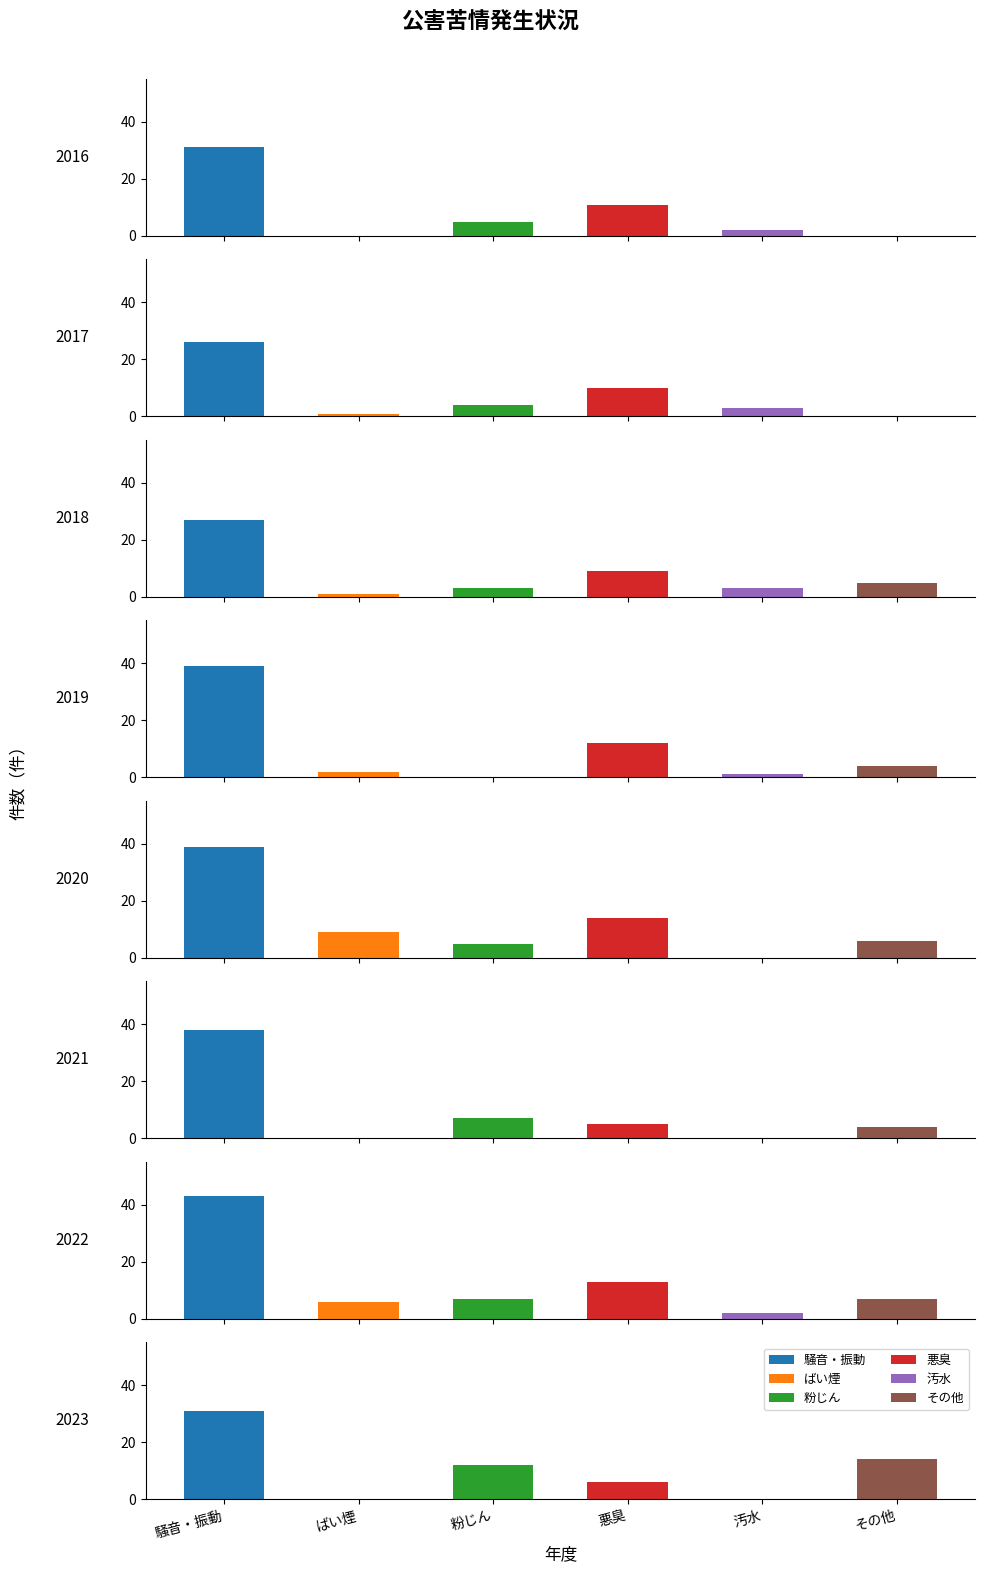

Reading right to left, transcribe all the data shown in this chart.

騒音・振動: 2023=31	2022=43	2021=38	2020=39	2019=39	2018=27	2017=26	2016=31
ばい煙: 2023=0	2022=6	2021=0	2020=9	2019=2	2018=1	2017=1	2016=0
粉じん: 2023=12	2022=7	2021=7	2020=5	2019=0	2018=3	2017=4	2016=5
悪臭: 2023=6	2022=13	2021=5	2020=14	2019=12	2018=9	2017=10	2016=11
汚水: 2023=0	2022=2	2021=0	2020=0	2019=1	2018=3	2017=3	2016=2
その他: 2023=14	2022=7	2021=4	2020=6	2019=4	2018=5	2017=0	2016=0